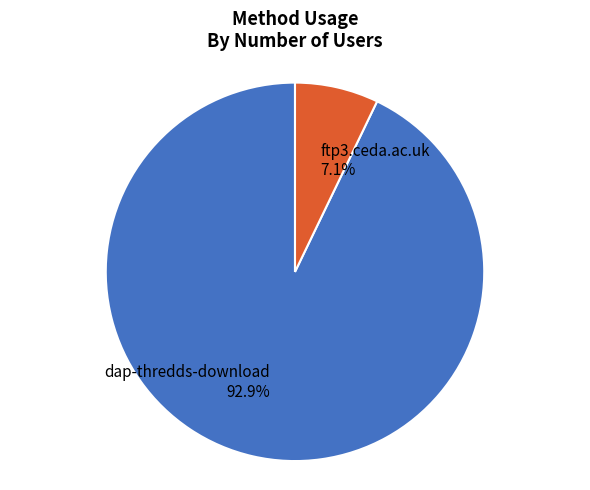

To the nearest percent, what is the combined percentage of dap-thredds-download and ftp3.ceda.ac.uk?

100%